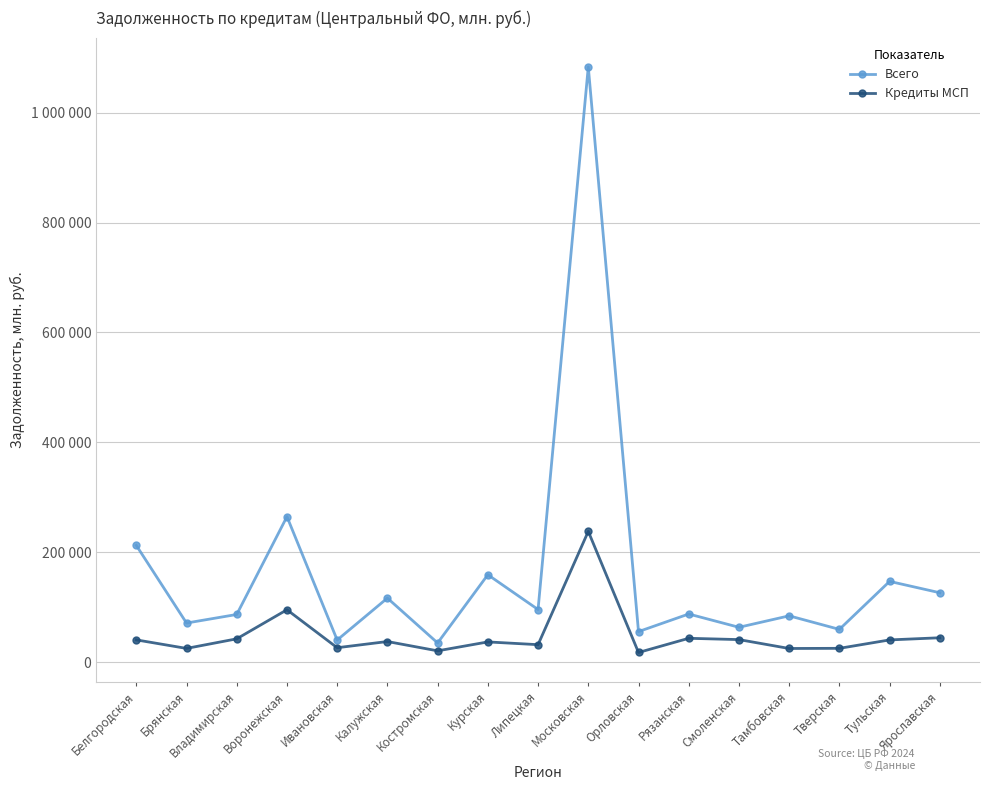

At which label is Кредиты МСП closest to 128216?

Воронежская